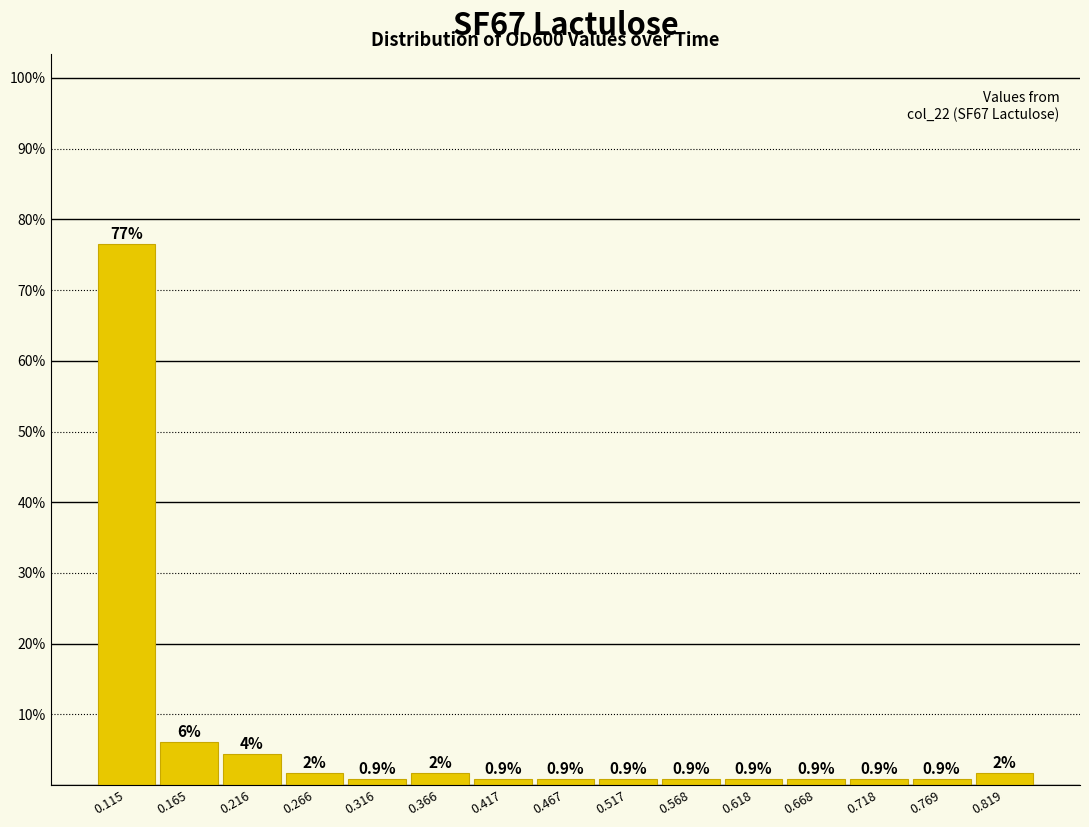

Which range on the x-axis has the tallest bar?

0.09 to 0.14